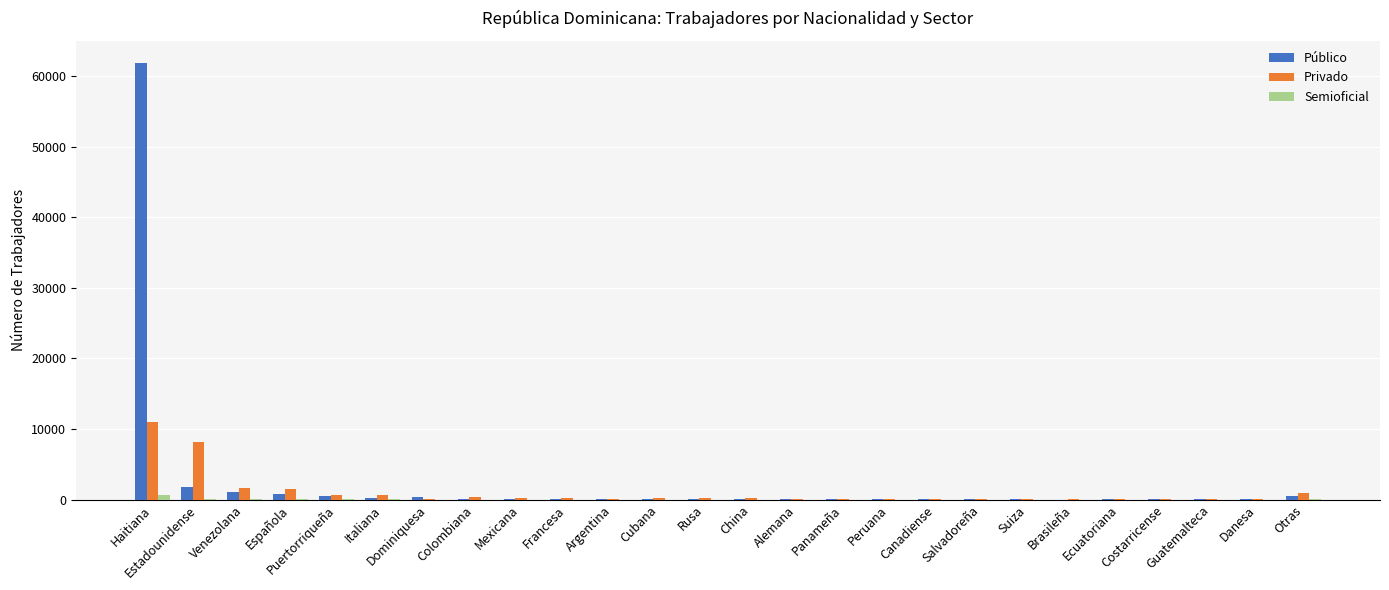

What is the sum of all Público values?

68060